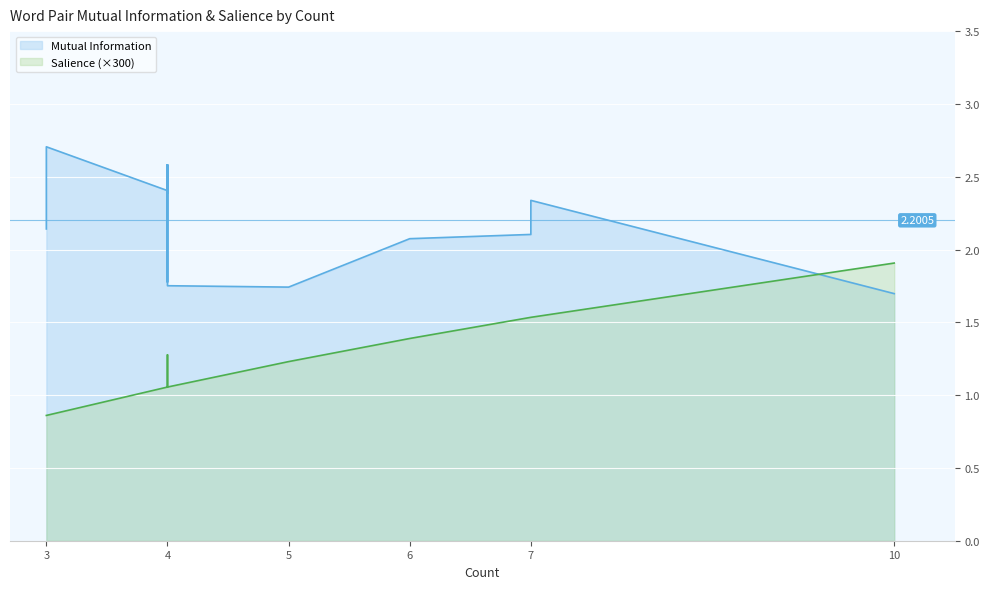

True or false: Mutual Information and Salience cross at least once.

False